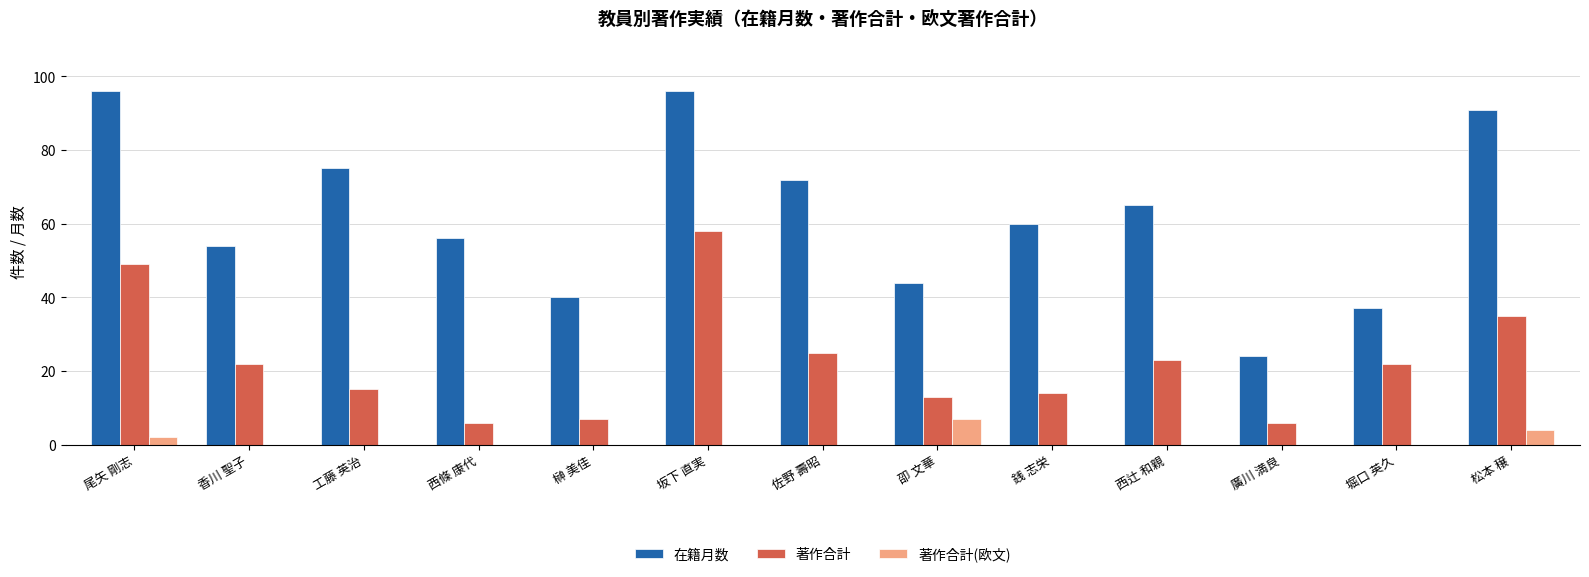

Which category has the highest value in the 著作合計(欧文) series?

卲 文華